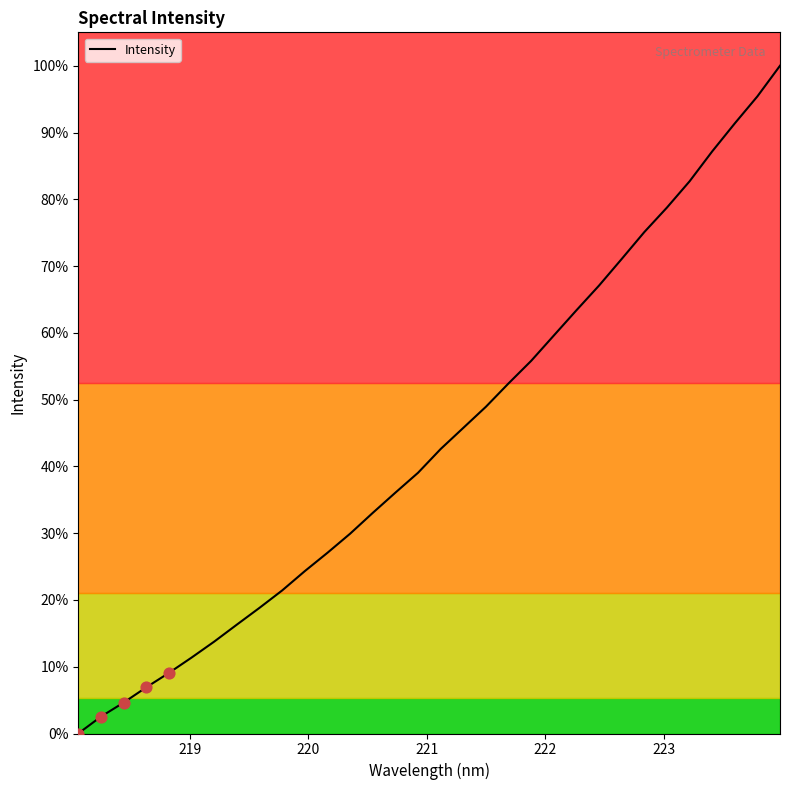

What is the maximum value shown in the chart?

100.0